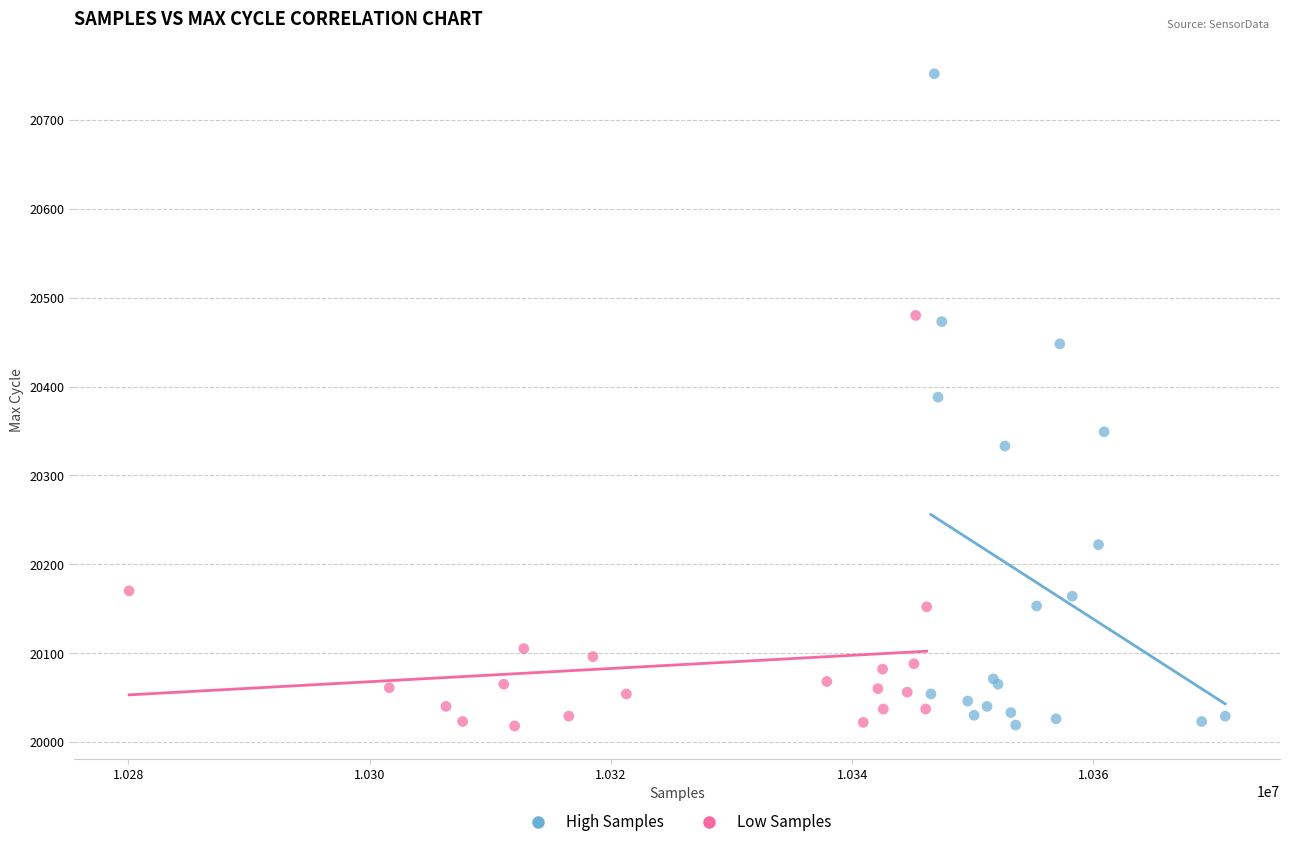

What are all the series names shown in the legend?

High Samples, Low Samples